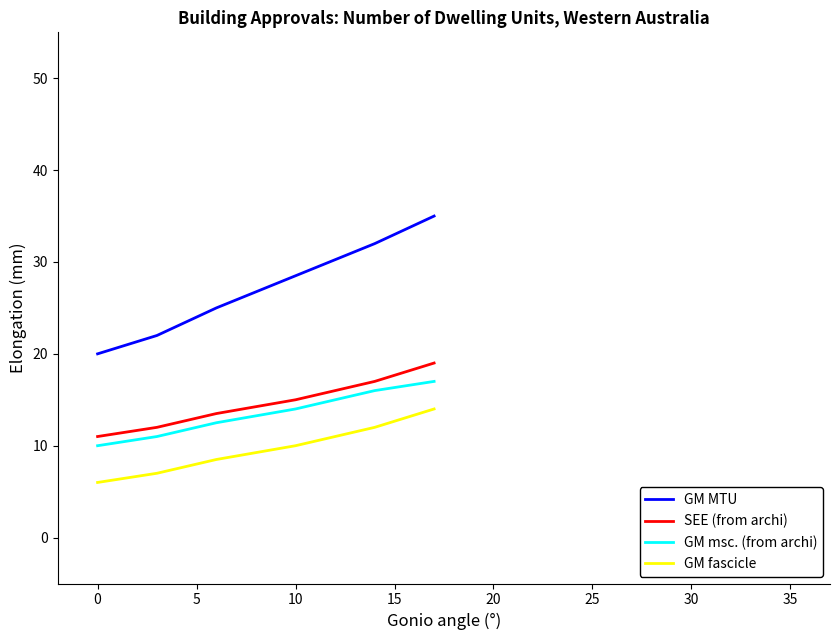

True or false: GM MTU and SEE (from archi) cross at least once.

False